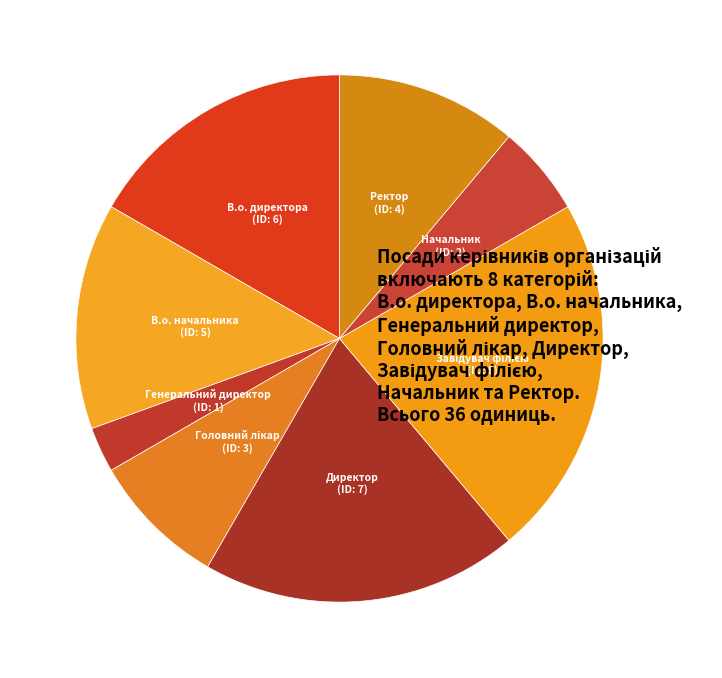

Is there any slice that represents more than half of the pie?

No